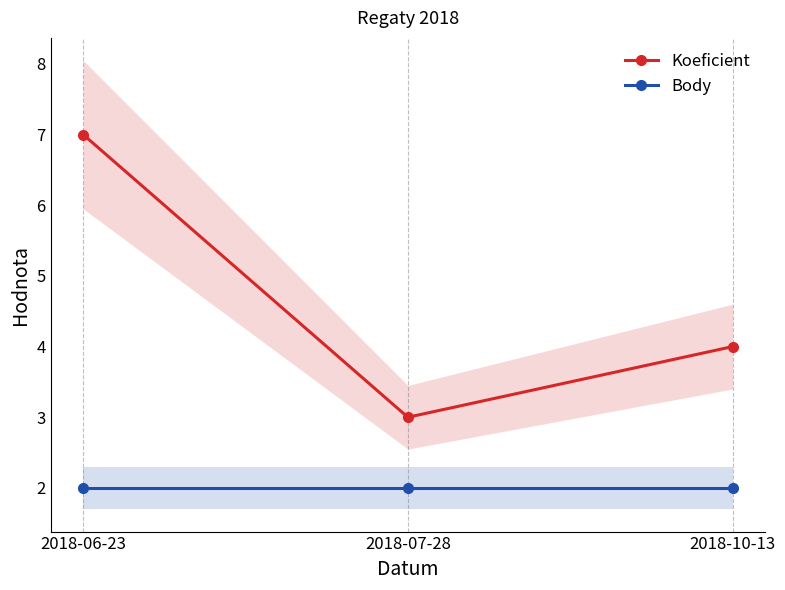

List the series in order of their overall mean, highest first.

Koeficient, Body